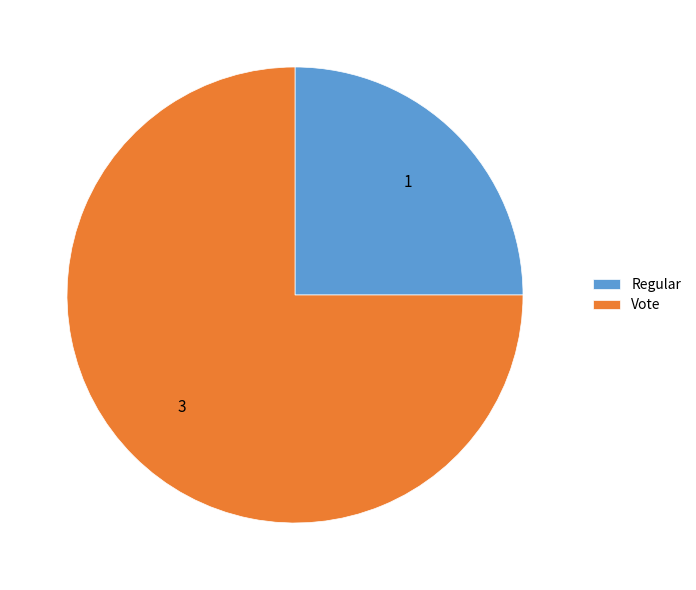

What is the majority slice?

Vote